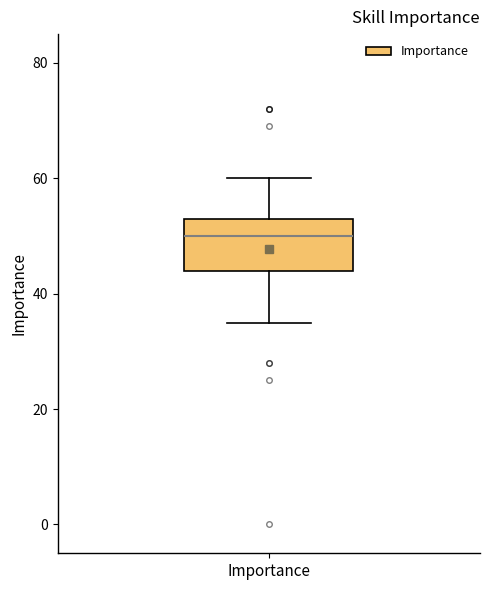

Read this box plot against the y-axis: the position of the median line, the range covered by the box, and the ends of both whiskers. The values are not printed on the chart, so give them approximately, as read against the axis.

median 50, box 44 to 54, whiskers 36 to 60